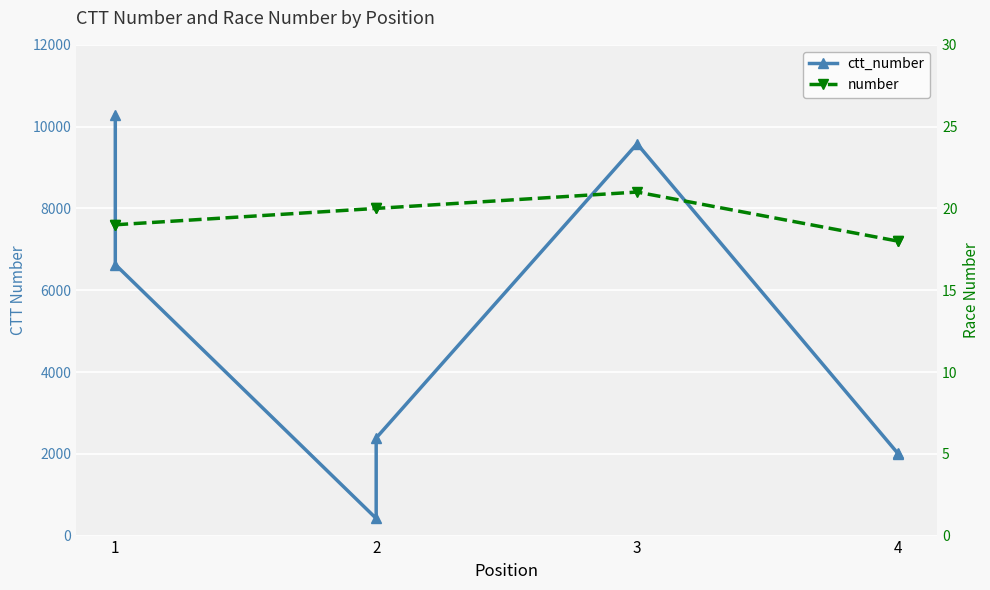

Which category has the highest value across all series?

1